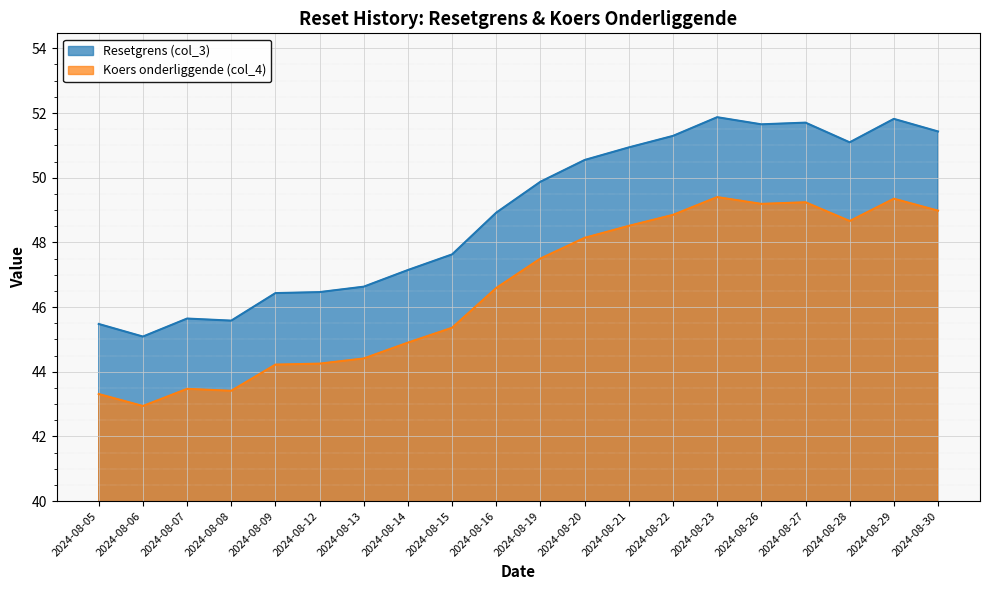

What is the total value across all series at 2024-08-26?

100.8